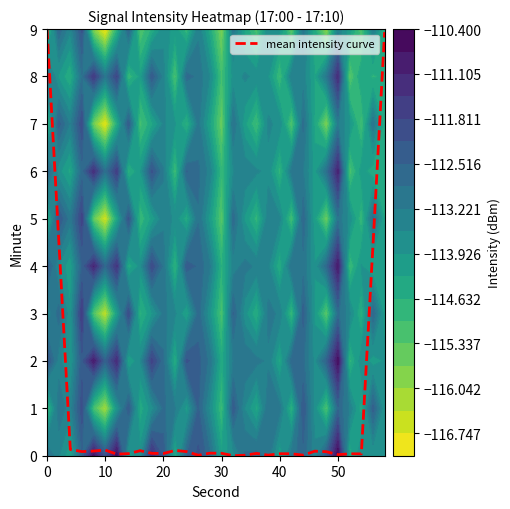

Is it true that mean intensity curve equals 3.2 at 0?

False